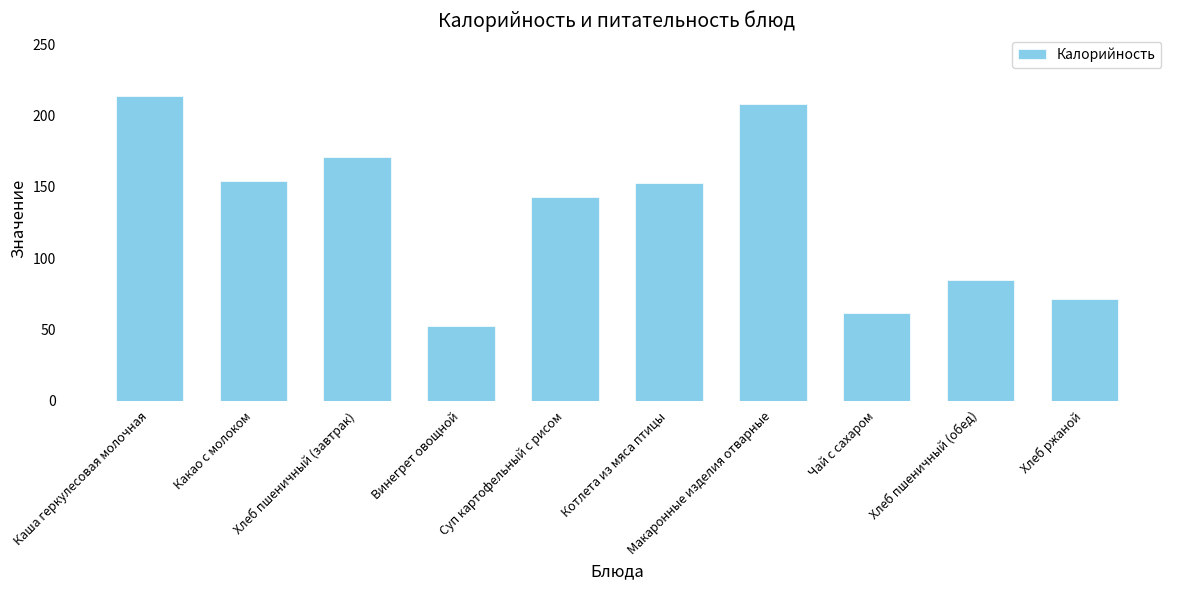

How many categories are shown in the chart?

10